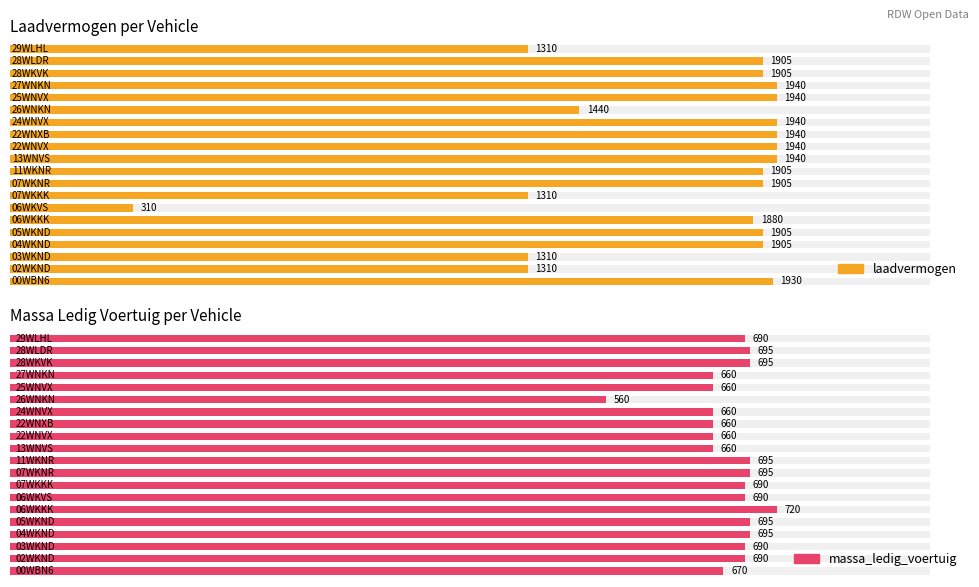

Which series has the widest spread of values?

laadvermogen